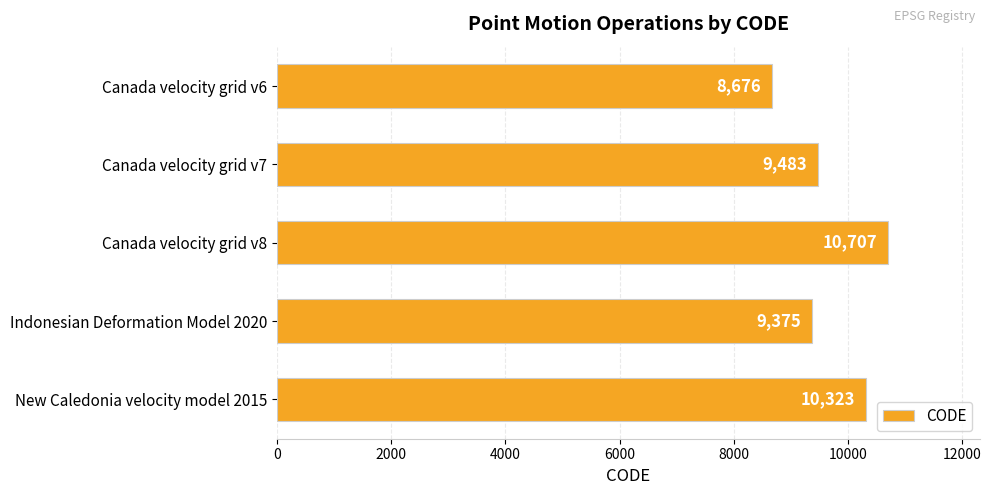

What is the sum of all values?

48564